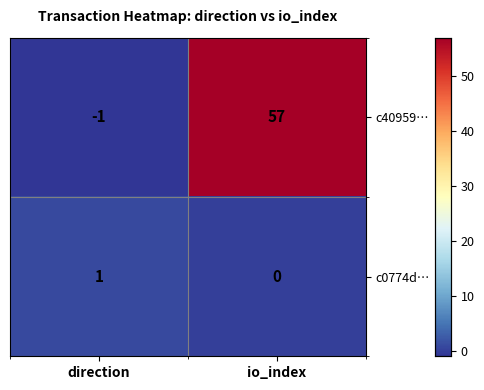

Read the c40959… value at io_index.

57